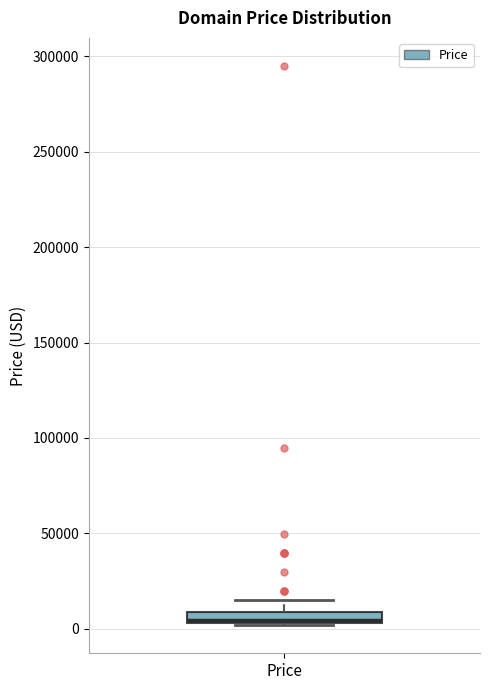

Where does the upper whisker of the box for Price end on the y-axis? The values are not printed on the chart, so give them approximately, as read against the axis.

15000